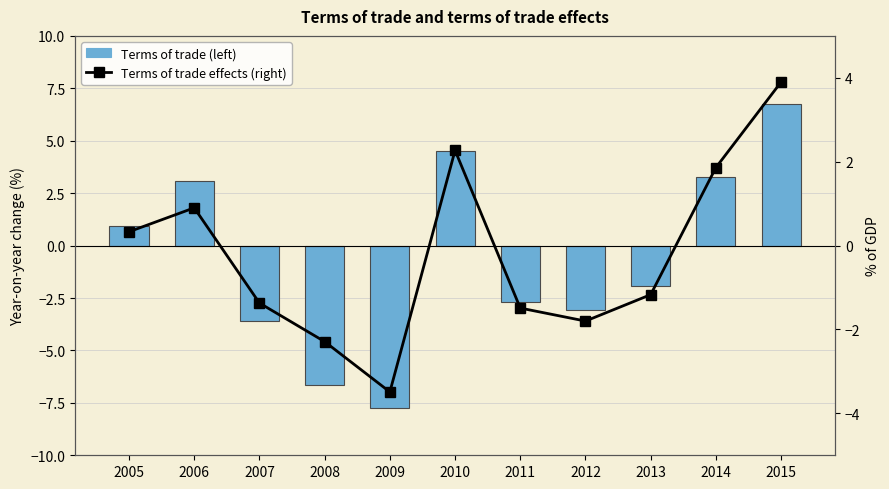

Rank the series at 2013 from lowest to highest value.

Terms of trade (left), Terms of trade effects (right)